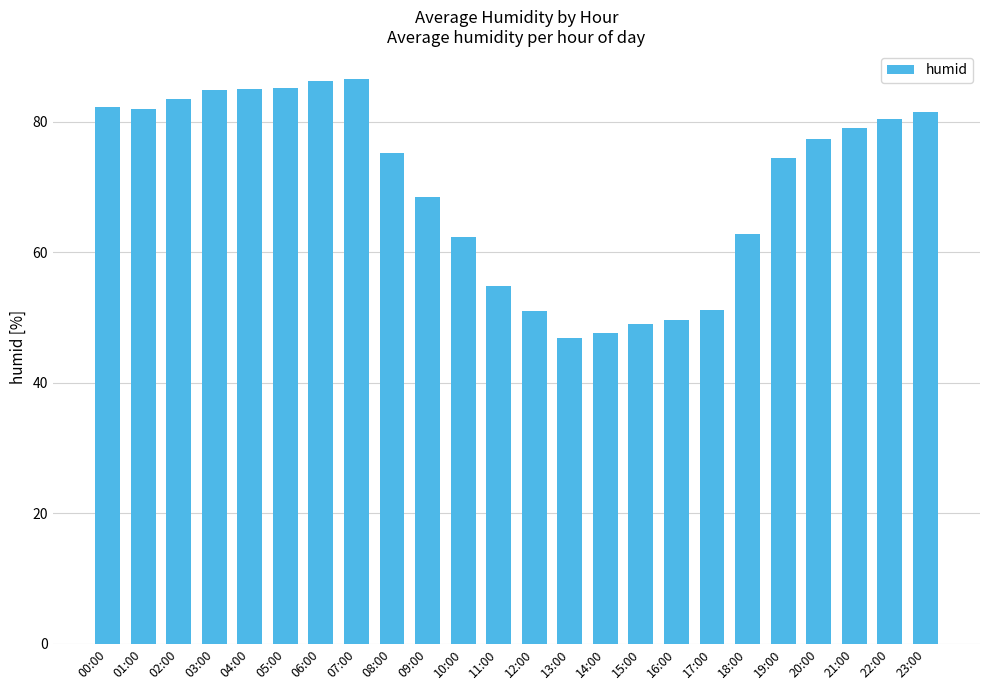

True or false: the data shows 62.4 at 10:00.

True